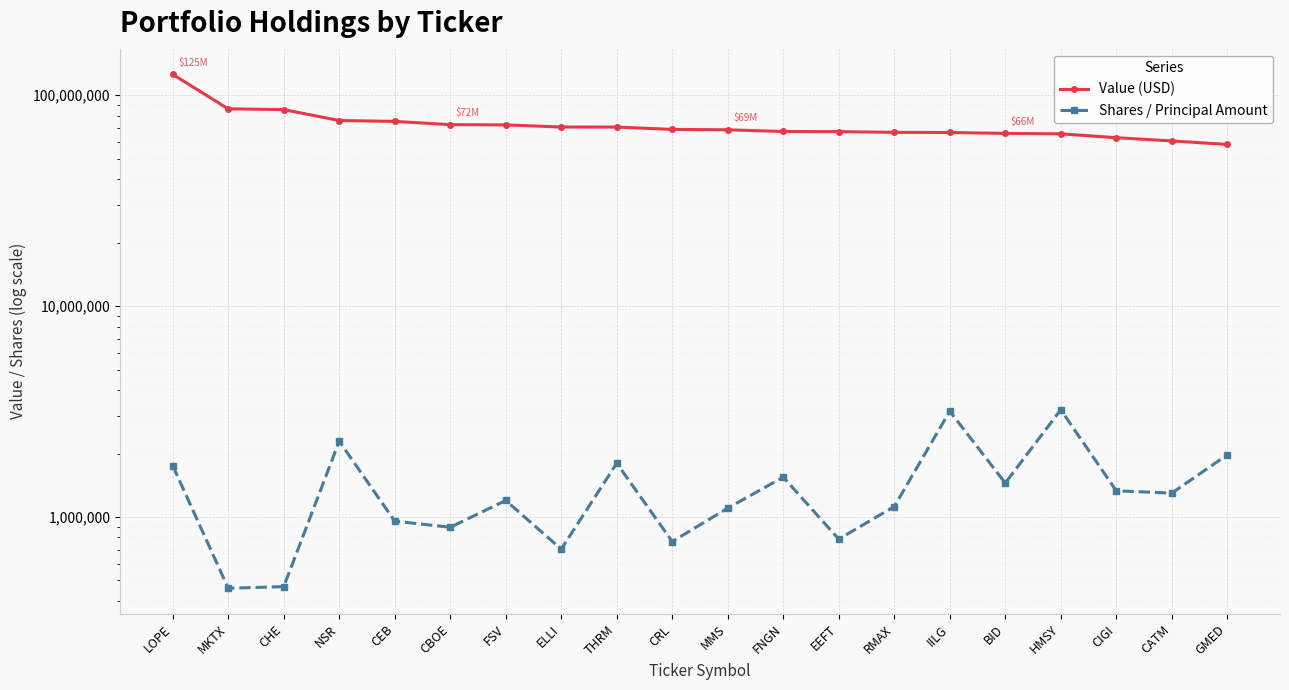

Rank the series by their maximum value, from highest to lowest.

Value (USD), Shares / Principal Amount